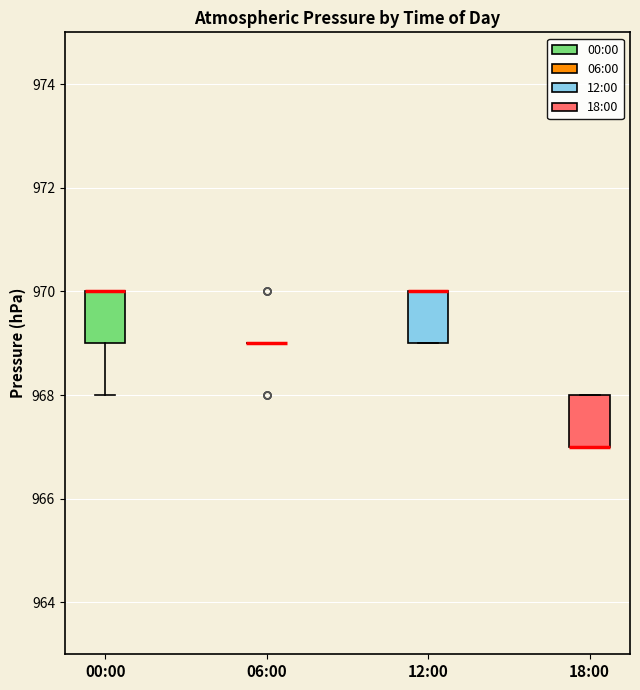

Reading left to right, read every box against the y-axis: the position of its median line, the range the box covers, and the ends of its whiskers. The values are not printed on the chart, so give them approximately, as read against the axis.

00:00: median 970 (drawn on the box's upper edge), box 969 to 970, whiskers 968 to 970
06:00: box collapsed to a line at 969, whiskers 969 to 969
12:00: median 970 (drawn on the box's upper edge), box 969 to 970, whiskers 969 to 970
18:00: median 967 (drawn on the box's lower edge), box 967 to 968, whiskers 967 to 968